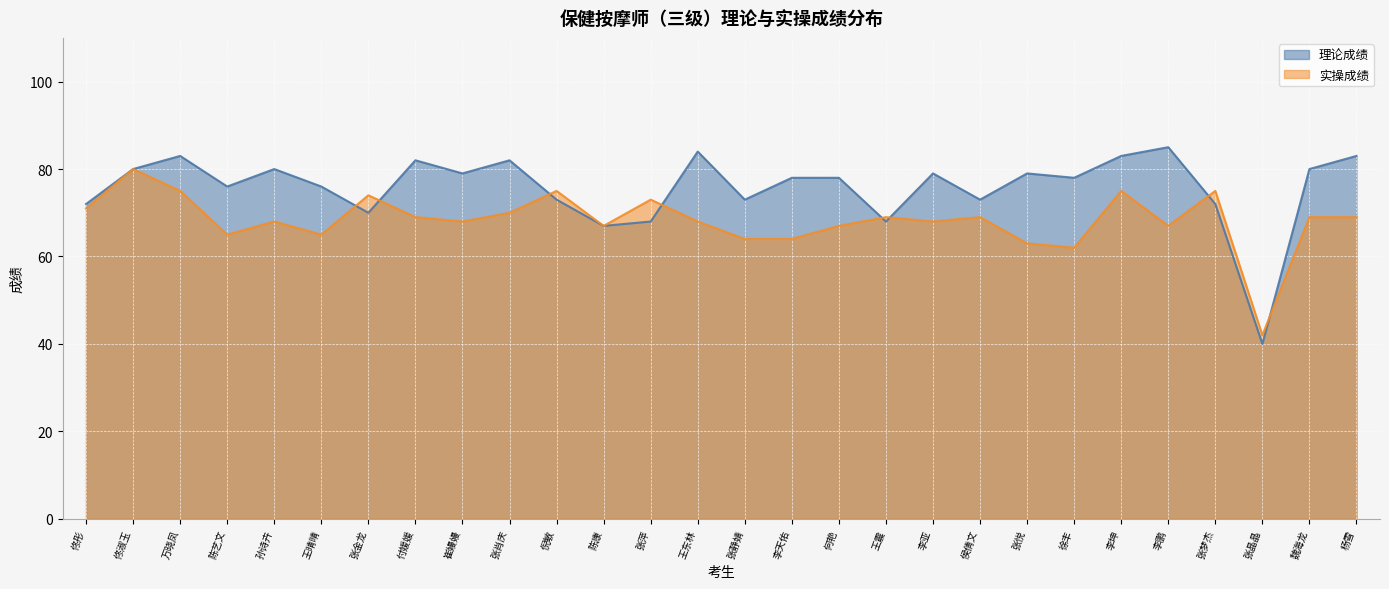

What is the difference between the 实操成绩 values at 徐丰 and 王震?

7